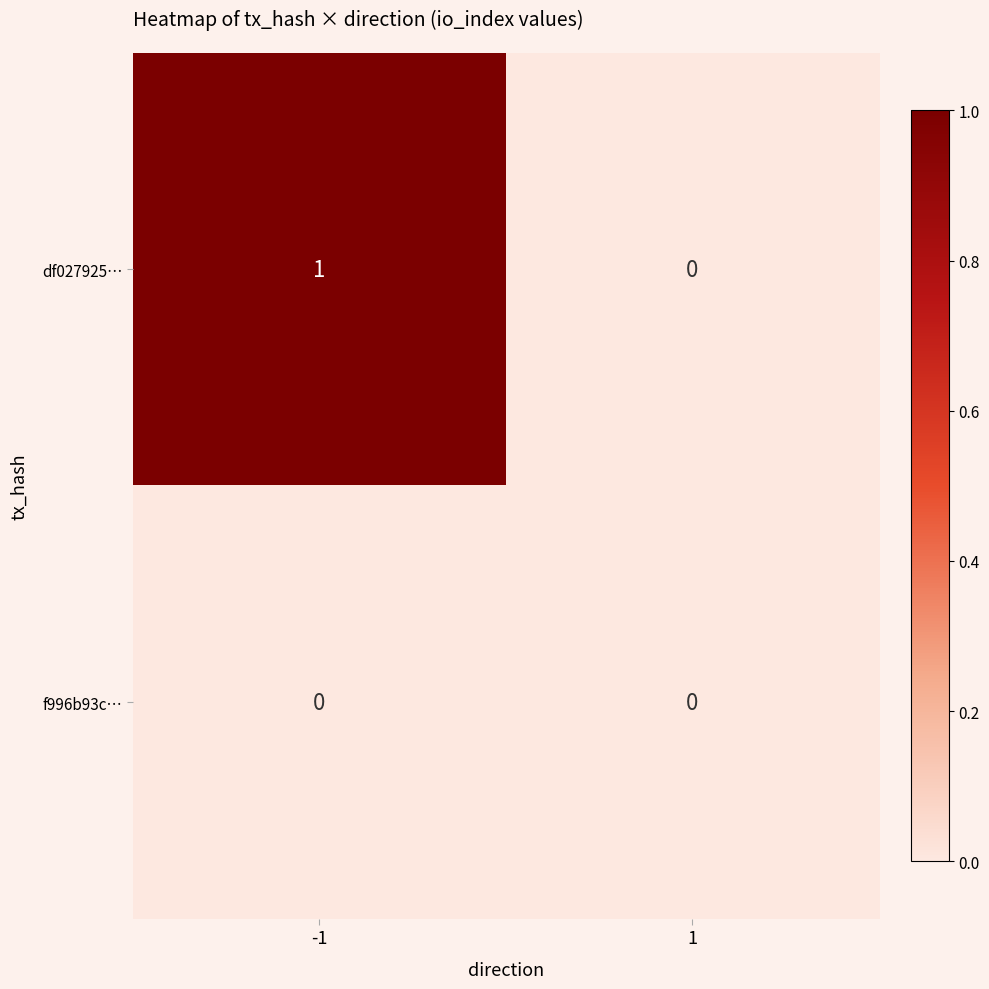

Which series changed the most between -1 and 1?

df027925…